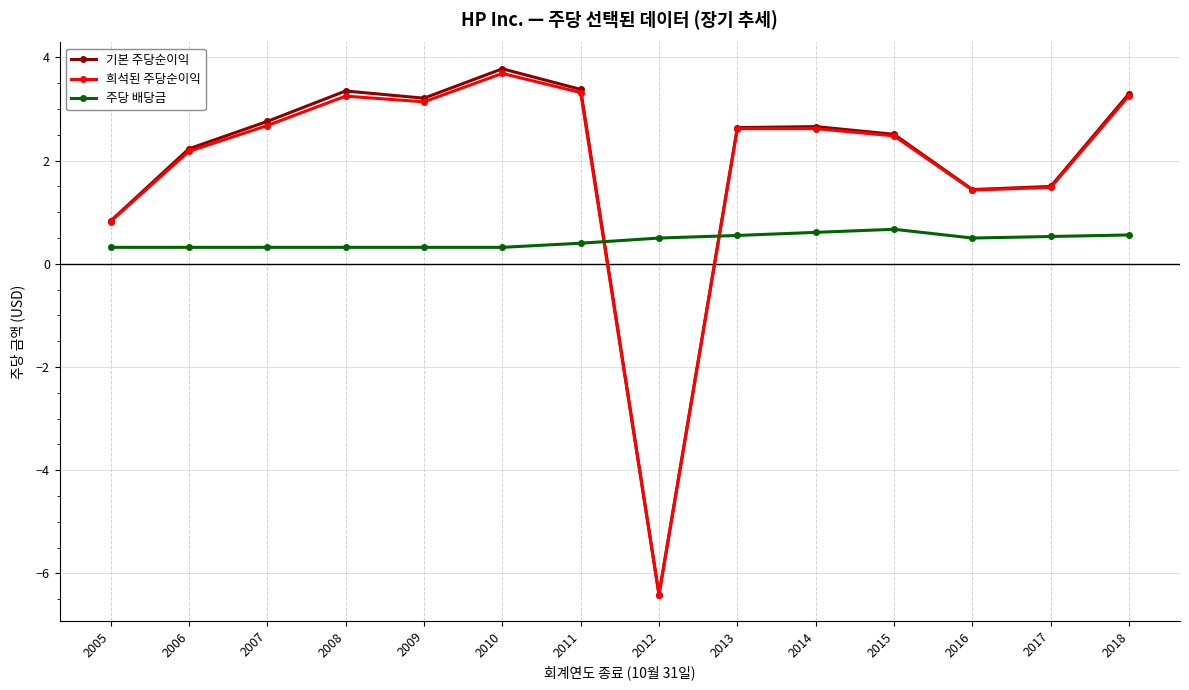

What is the approximate value of 주당 배당금 at 2014?

0.6